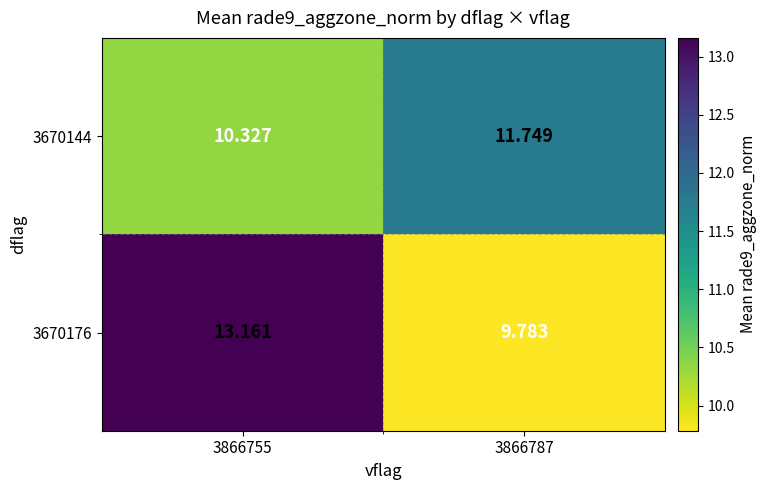

Is the value of 3670144 at 3866787 greater than the value of 3670176 at 3866755?

No